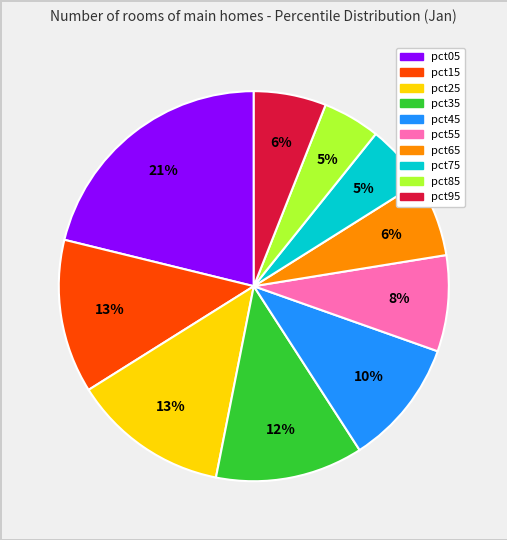

Does pct75 represent more than half of the total?

No